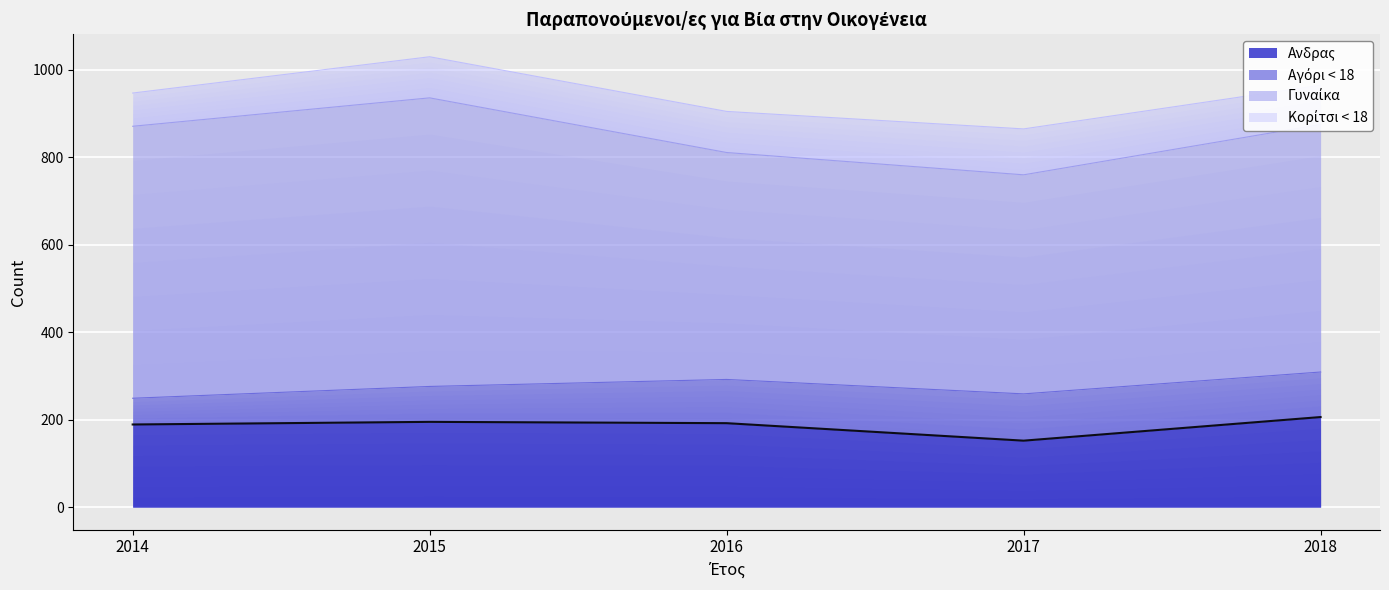

Rank the series by their maximum value, from highest to lowest.

Γυναίκα, Aνδρας, Αγόρι < 18, Κορίτσι < 18